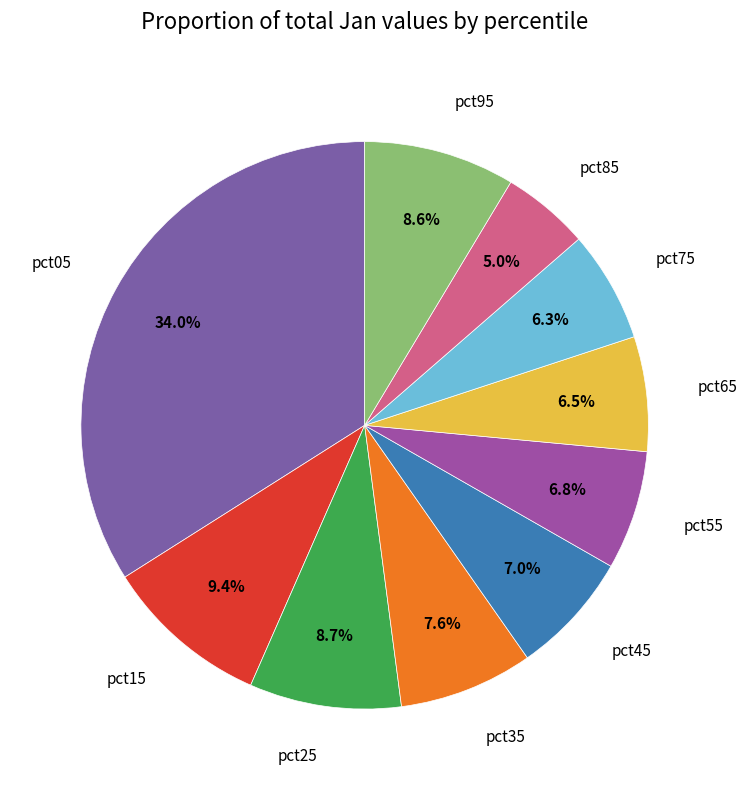

Count the number of slices in the pie.

10